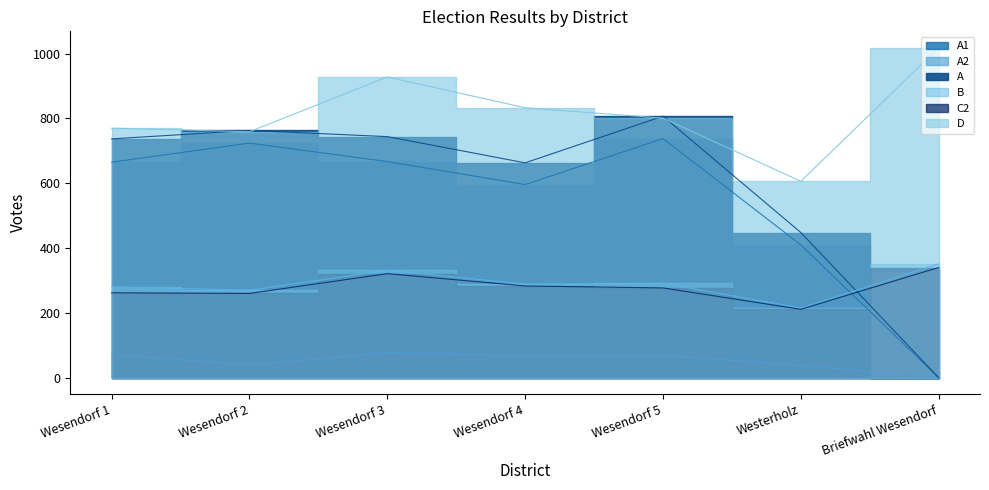

Between Wesendorf 3 and Wesendorf 5, which is larger?

Wesendorf 5